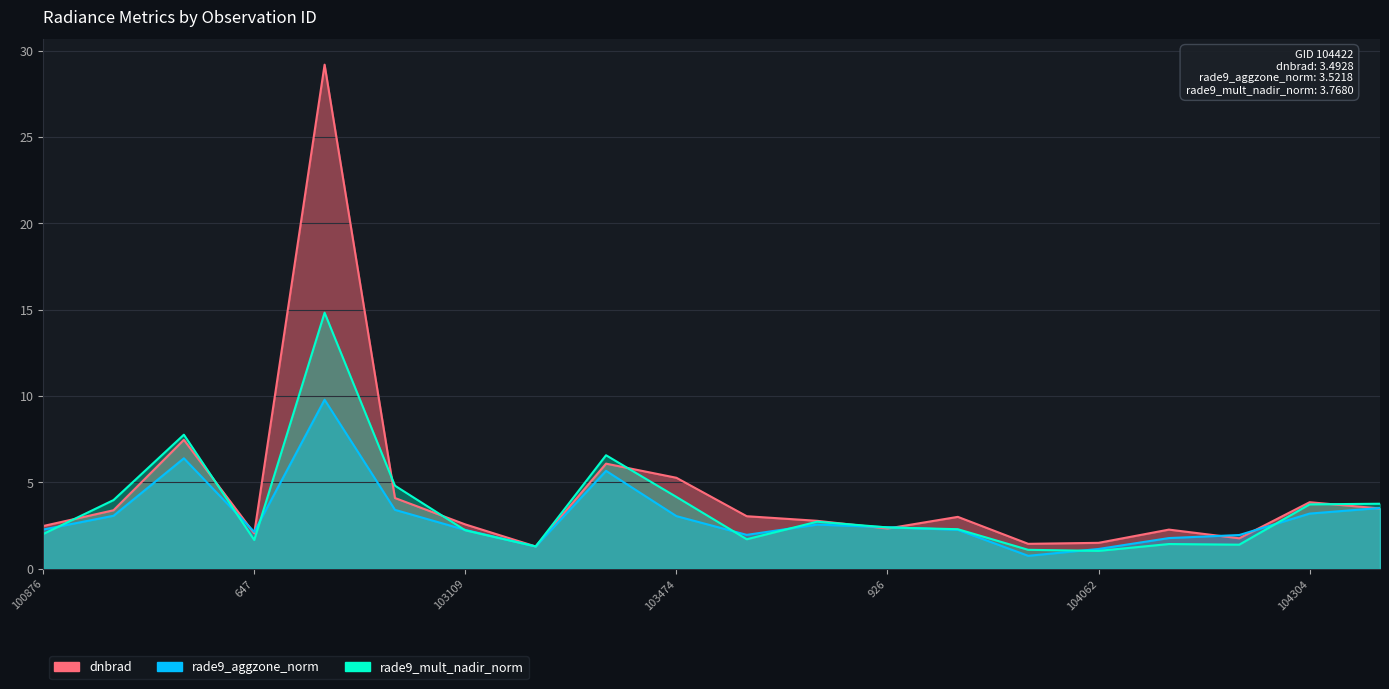

Which category has the lowest value in the rade9_mult_nadir_norm series?

104062